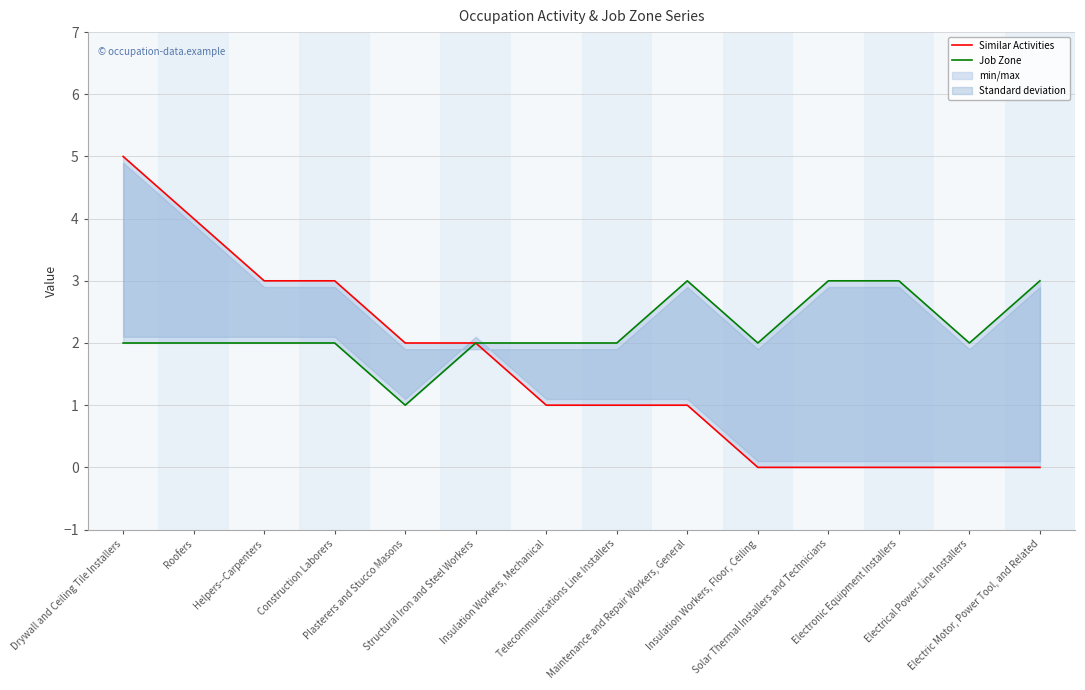

Which series has the largest total across all categories?

Job Zone